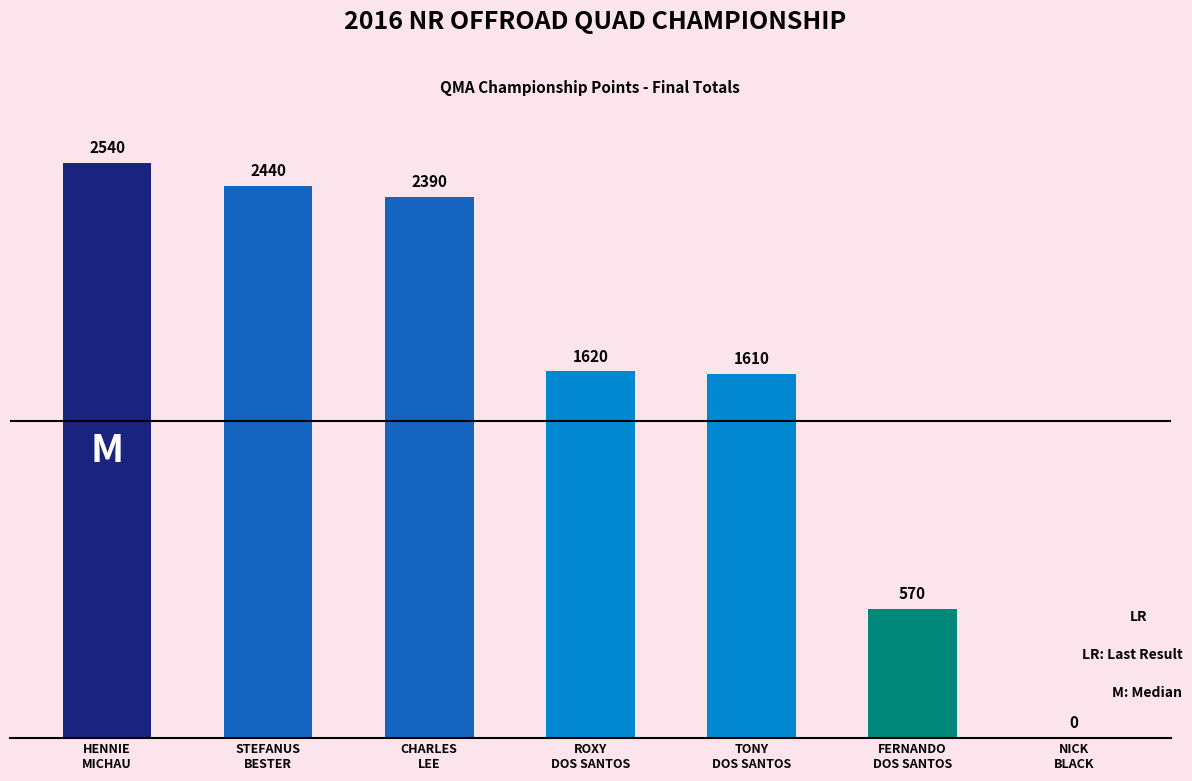

How many positive values are there?

6